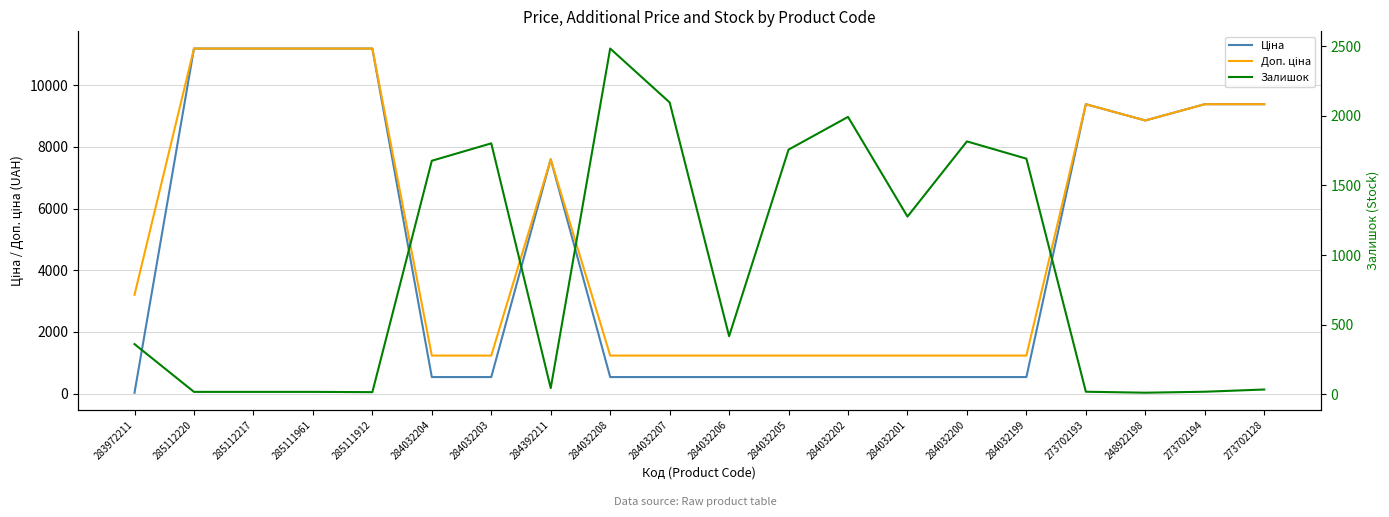

What is the difference between the maximum and minimum values in the Доп. ціна series?

9952.8